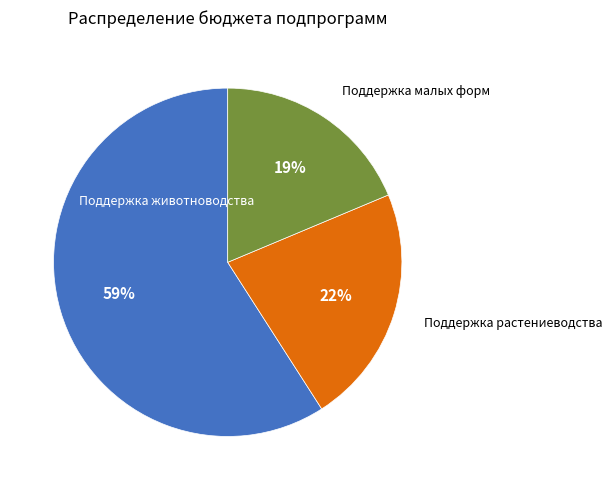

Is there a majority slice in this chart?

Yes